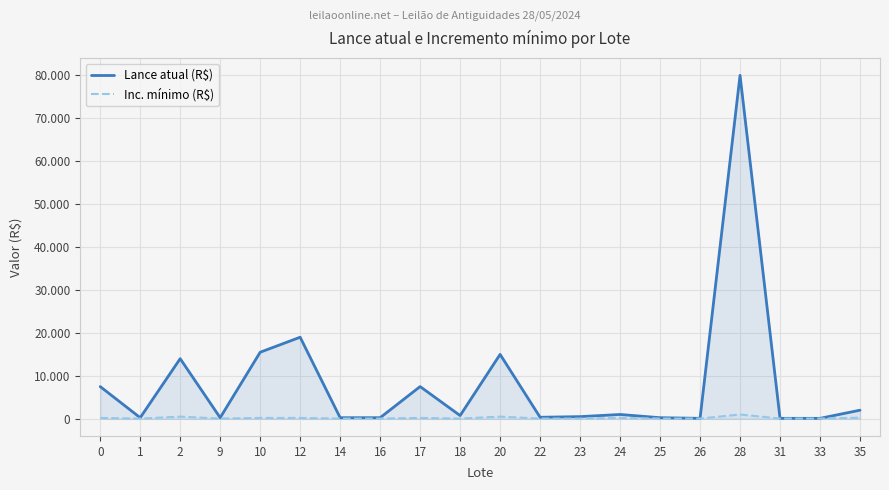

How many data points in Inc. mínimo (R$) are above 50?

9